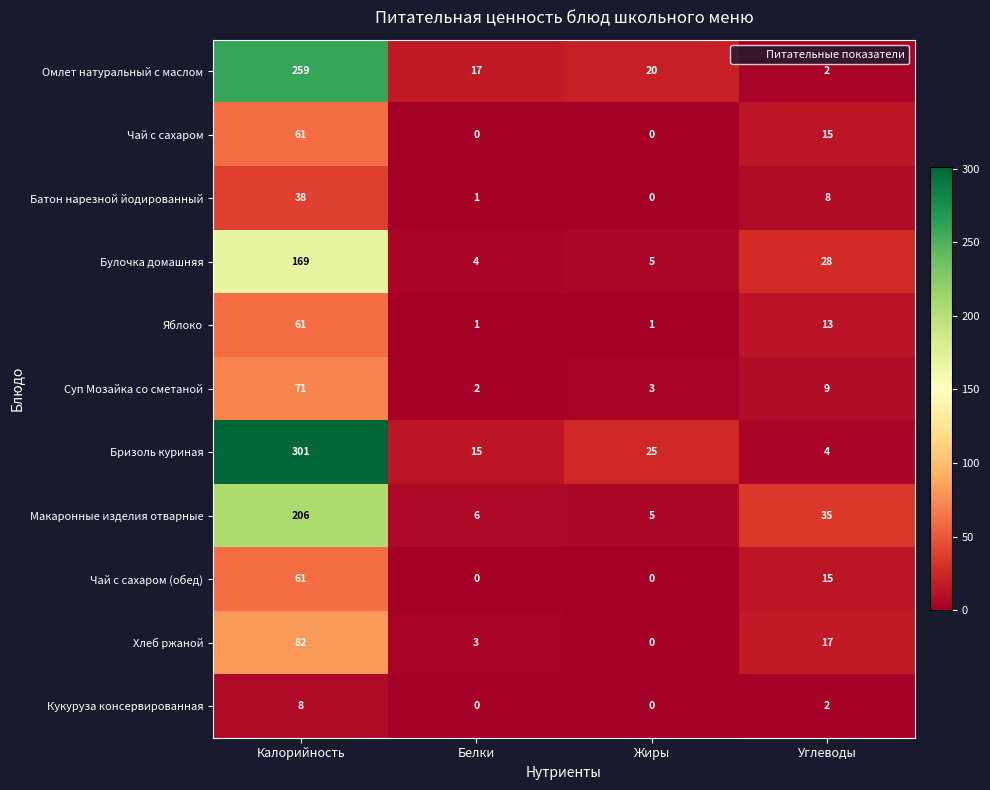

At which label does Суп Мозайка со сметаной reach its minimum?

Белки